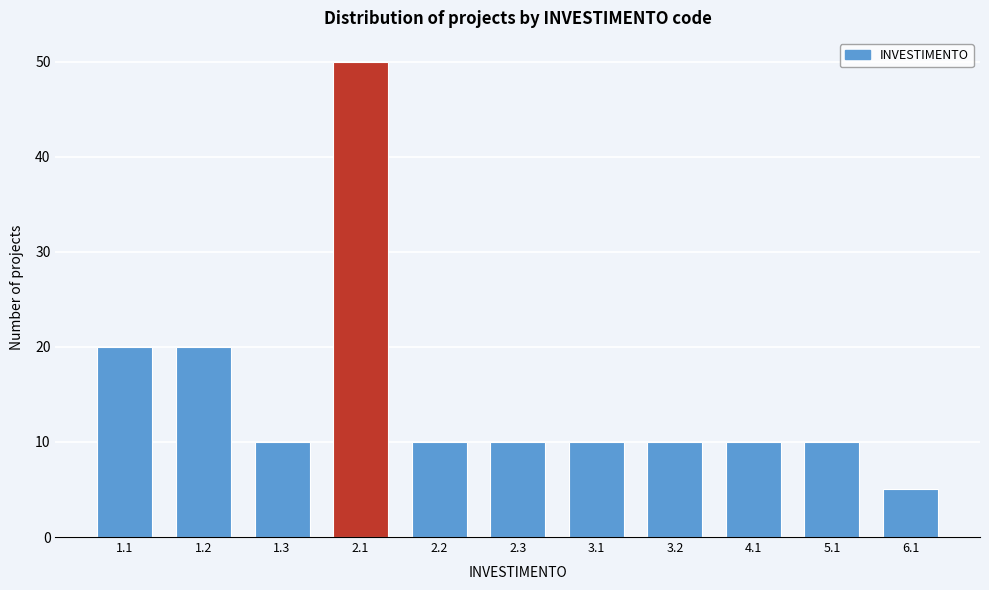

Reading left to right, extract all data points from this chart.

20	20	10	50	10	10	10	10	10	10	5